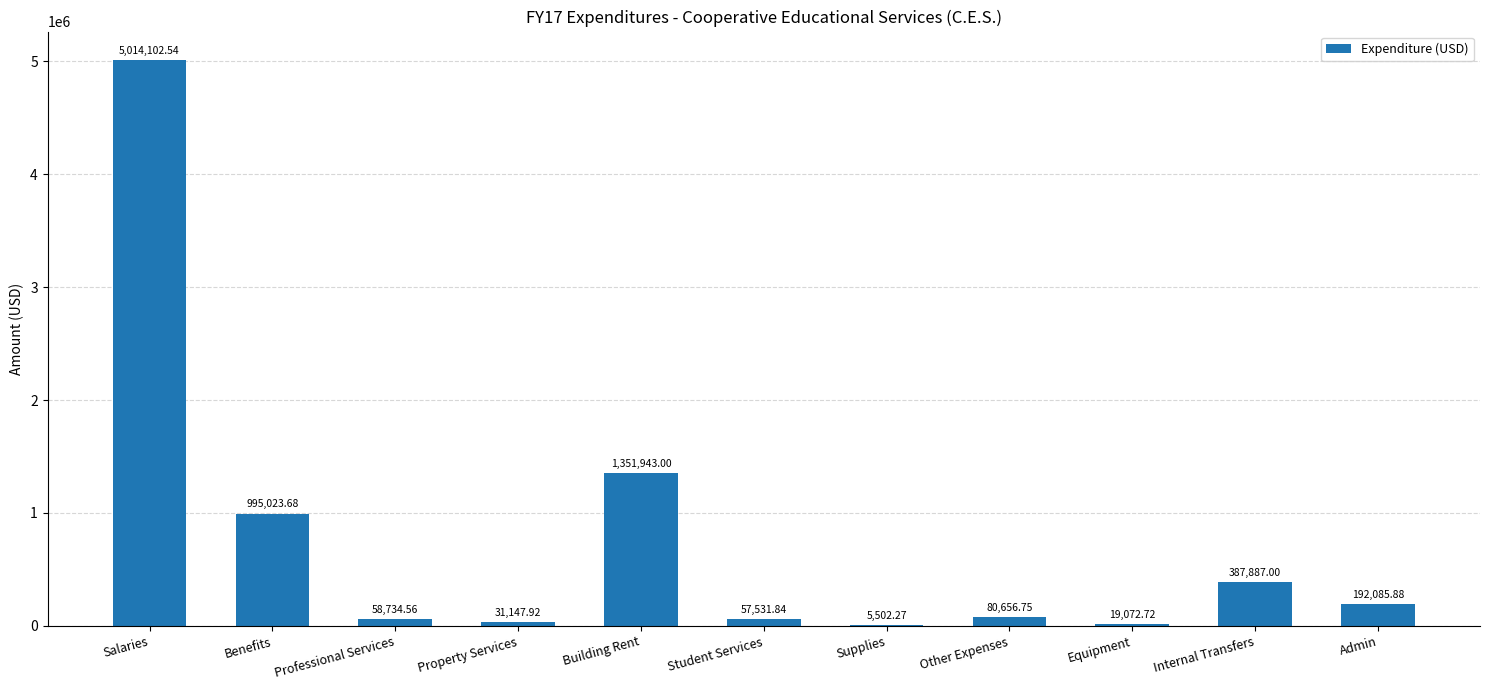

What is the sum of all values?

8193688.2